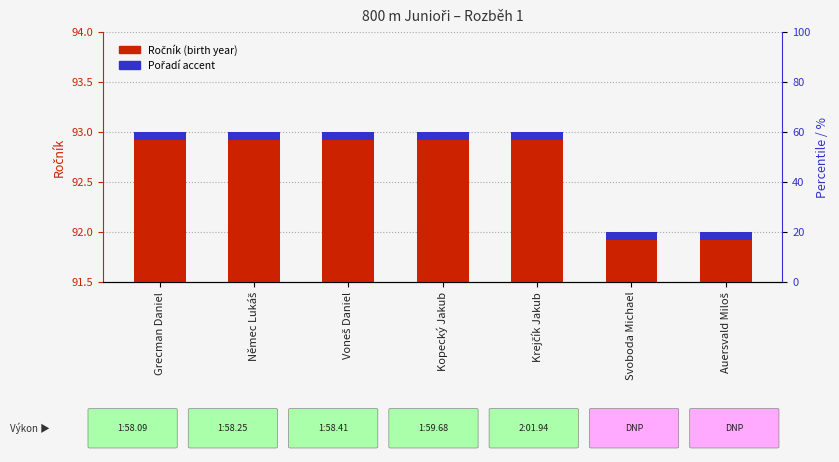

Reading right to left, transcribe all the data shown in this chart.

92	92	93	93	93	93	93